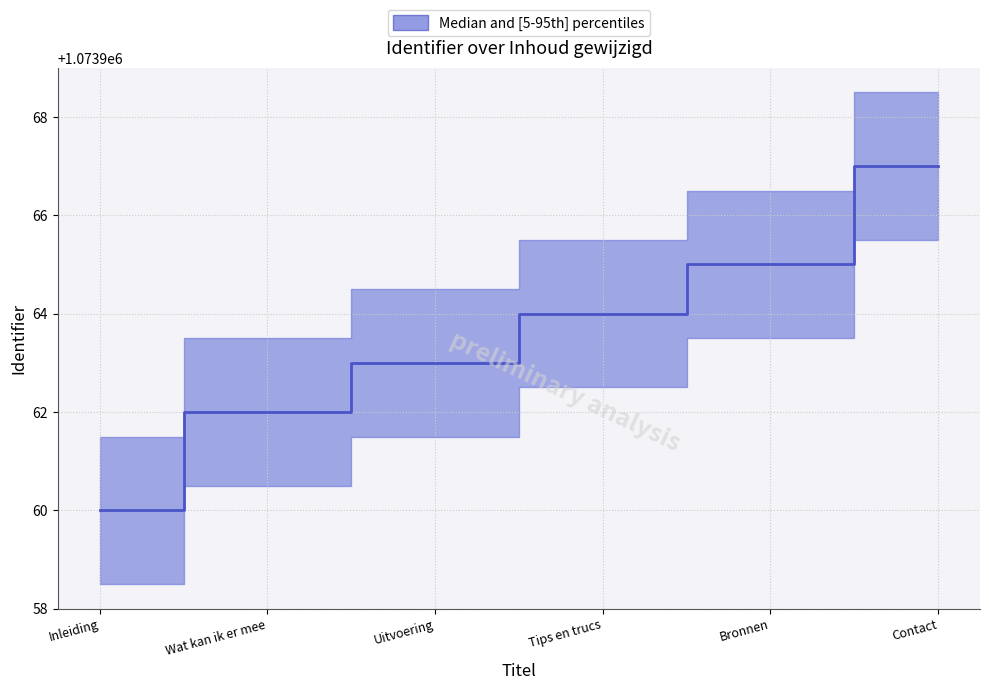

What is the label of the 5th point from the right?

Wat kan ik er mee